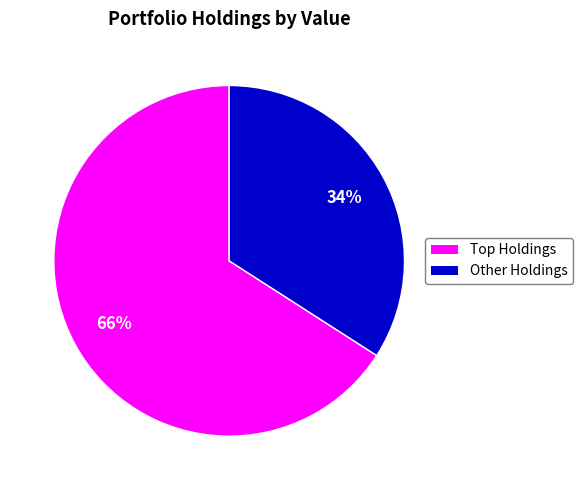

To the nearest percent, what is the average slice percentage?

50%